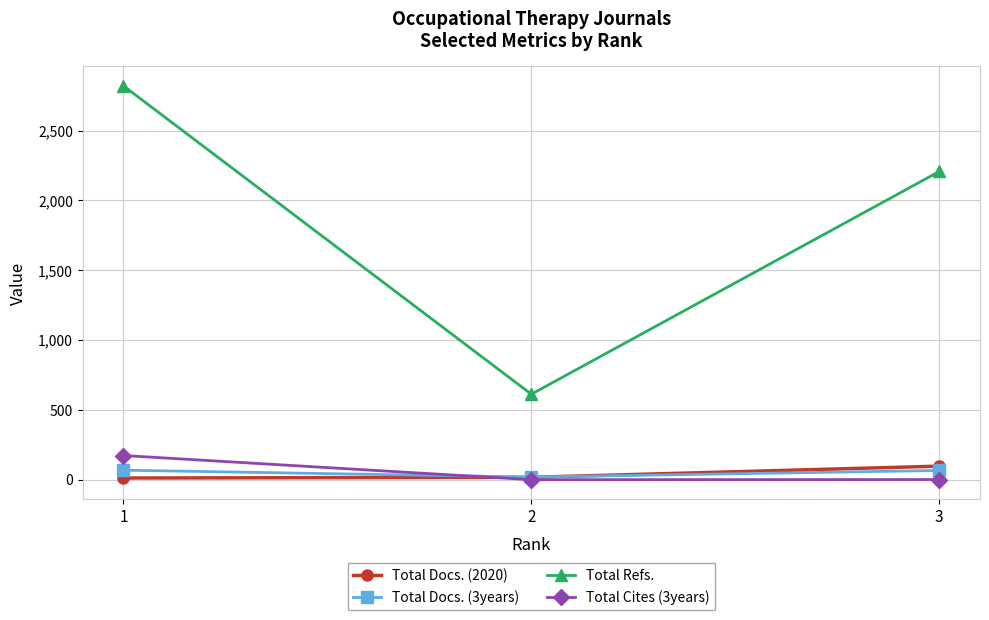

Does the chart have visible grid lines?

Yes